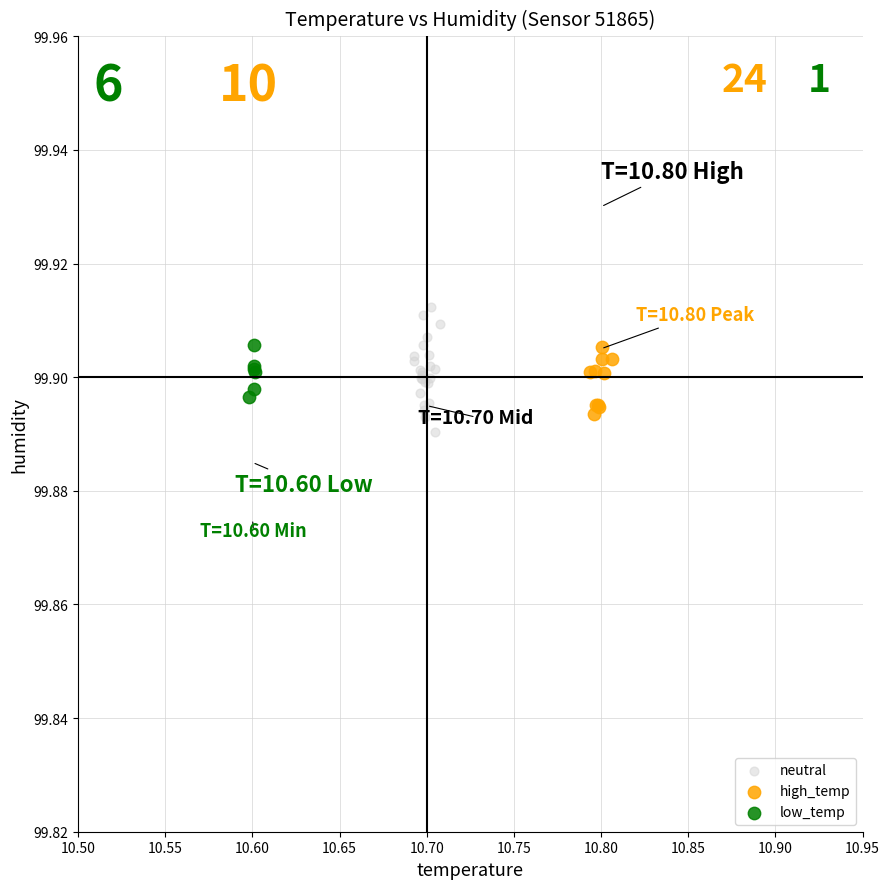

What are all the series names shown in the legend?

neutral, high_temp, low_temp